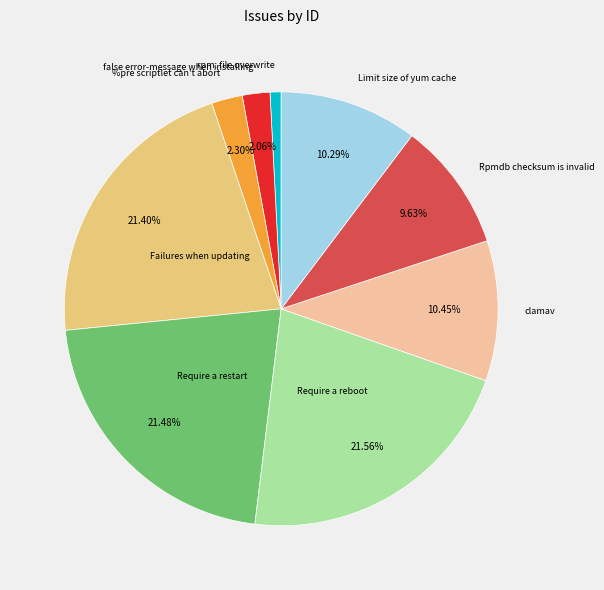

Is there a majority slice in this chart?

No